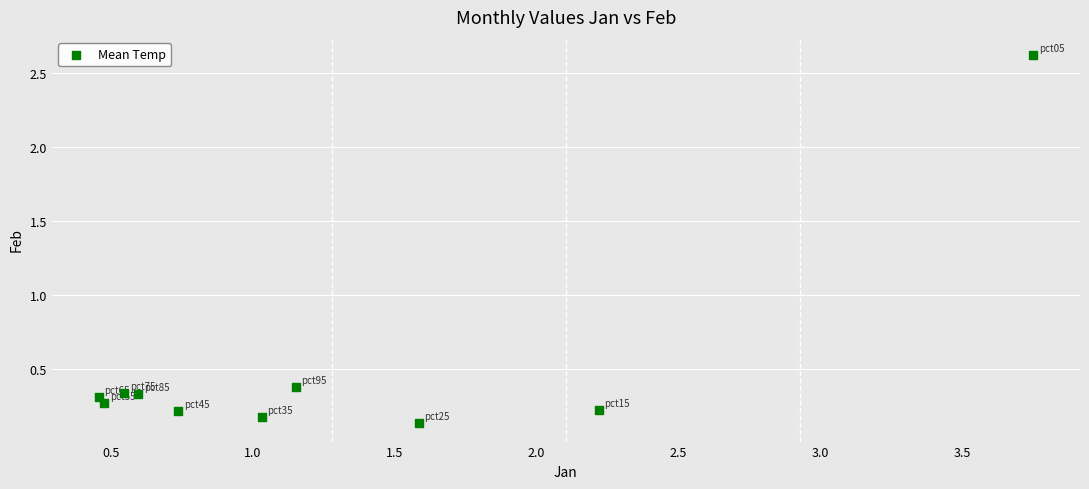

What Y value in the scatter plot is closest to 1?

0.4